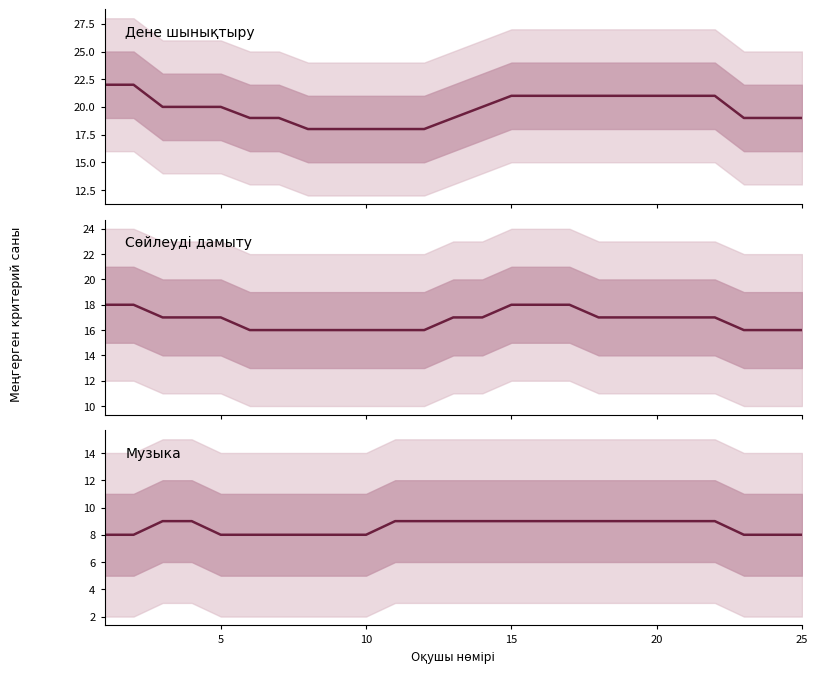

What is the value of the Дене шынықтыру point at the 24th from the left?

19